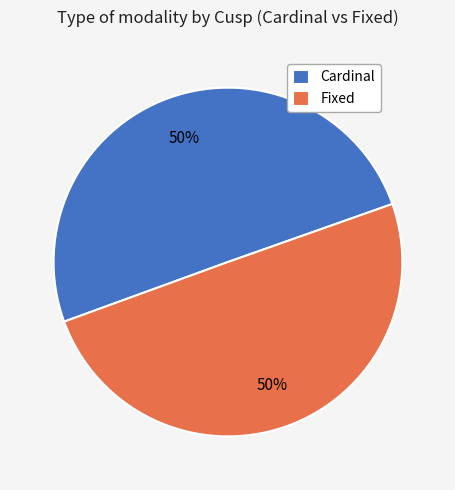

The Cardinal slice represents 44% of the pie. True or false?

False